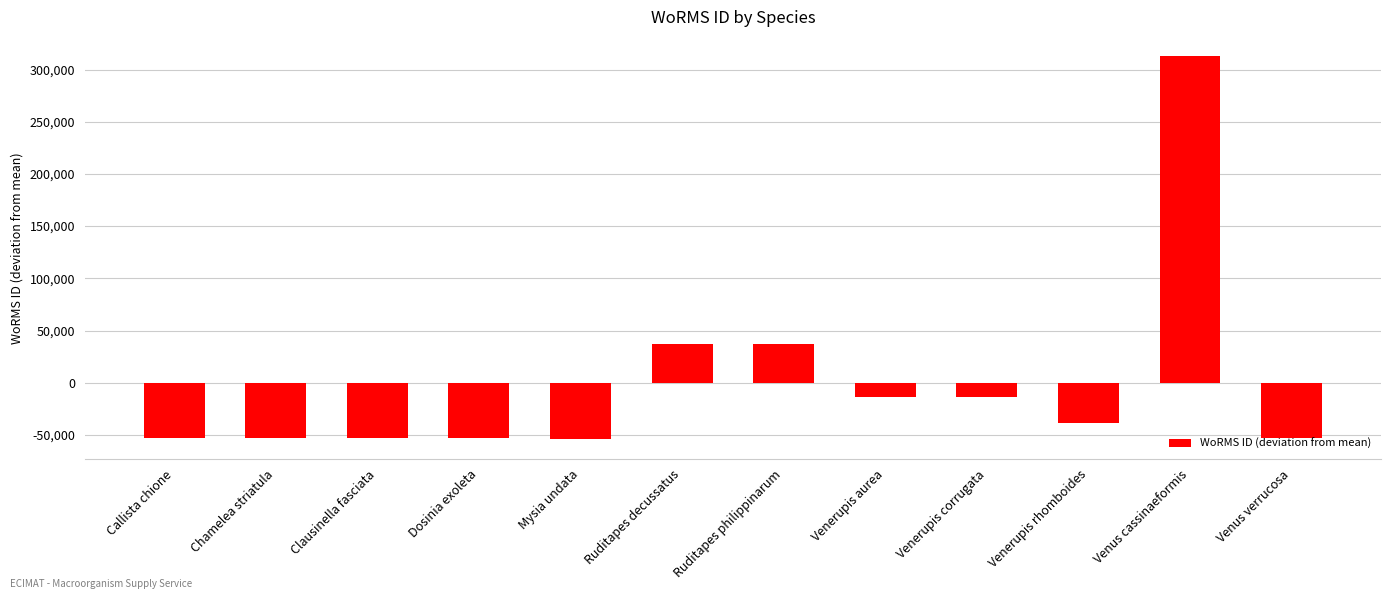

What is the label of the 6th bar from the left?

Ruditapes decussatus